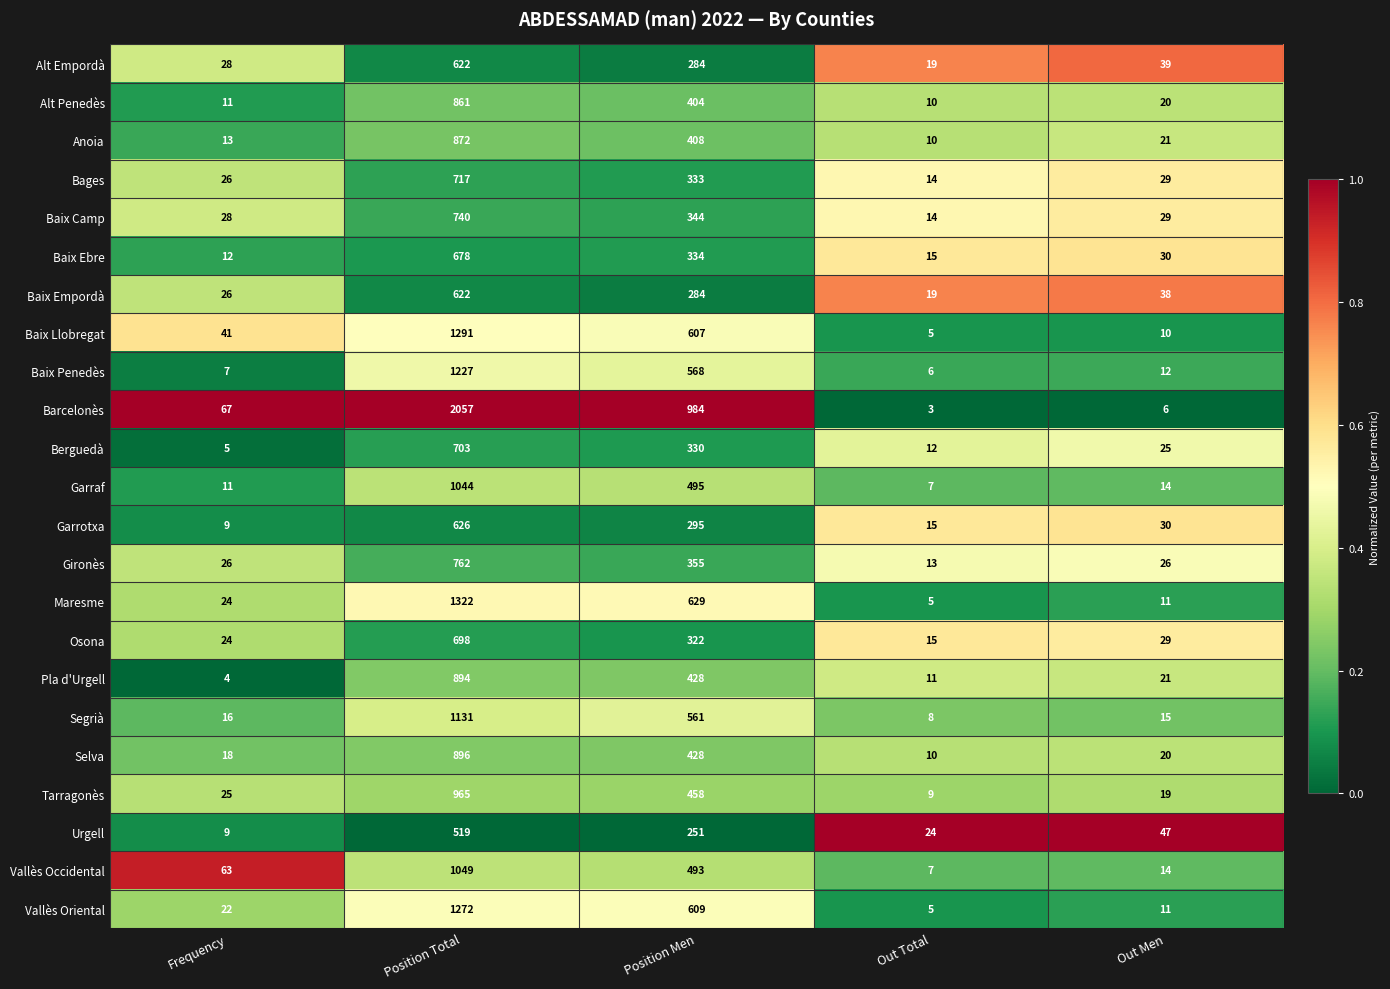

Rank the categories by Baix Camp value from lowest to highest.

Out Total, Frequency, Out Men, Position Men, Position Total